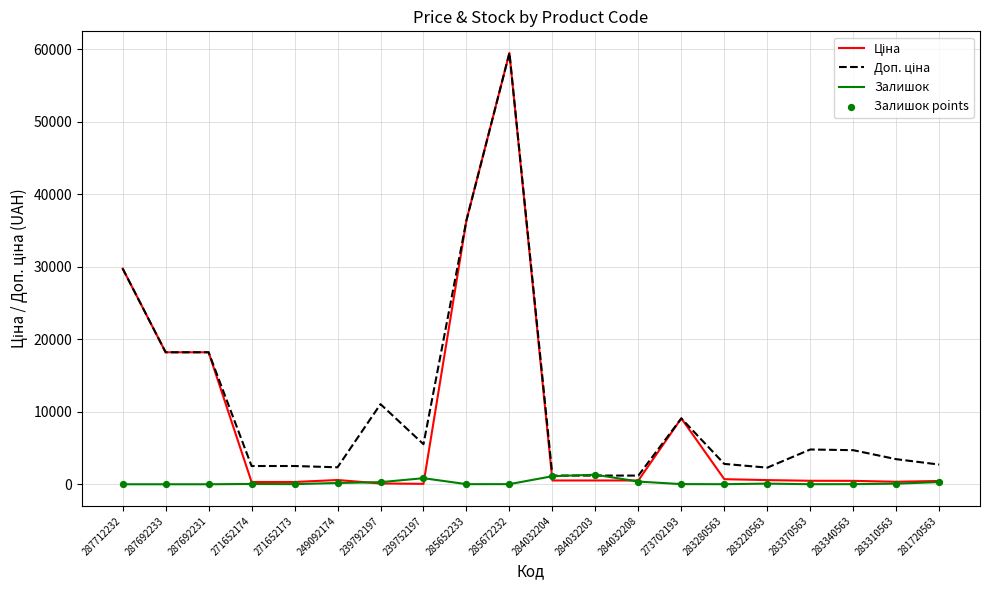

True or false: Залишок has a value of 8.0 at 283370563.

True